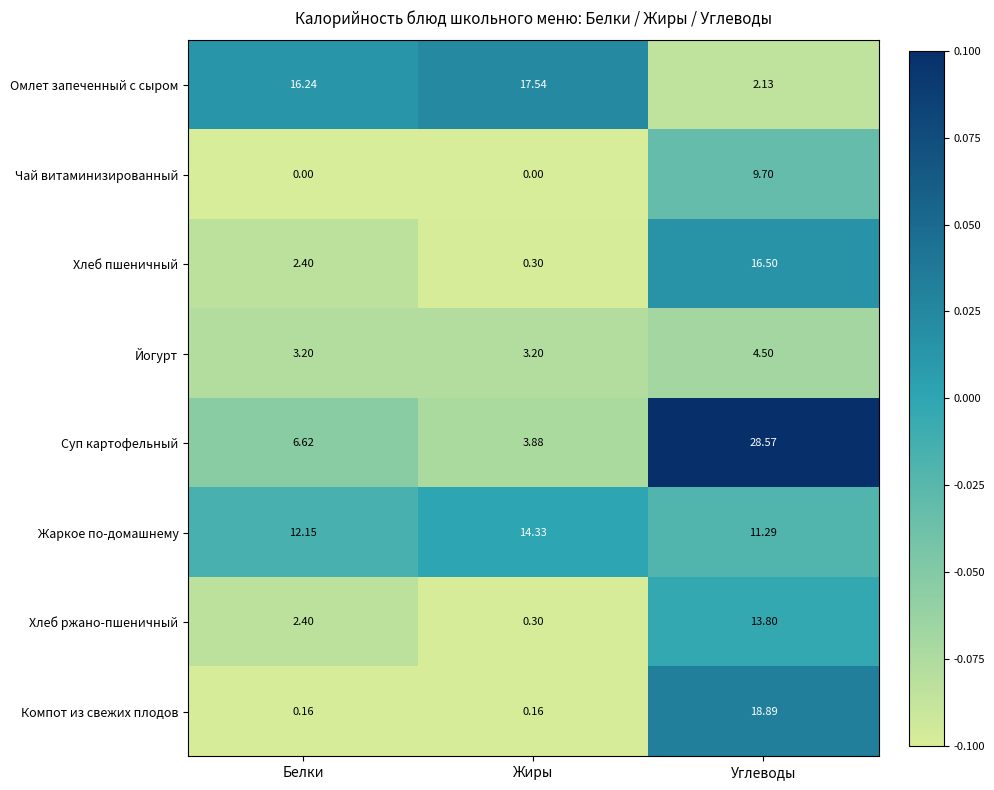

Which label corresponds to the largest value in the chart?

Углеводы